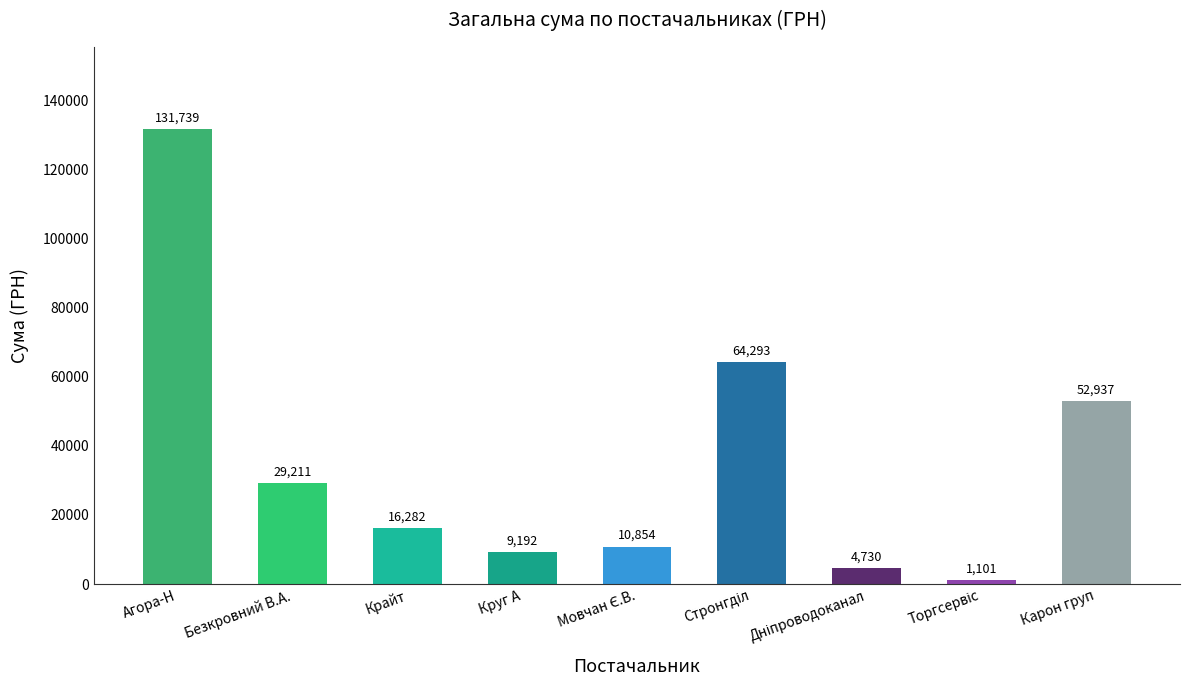

What is the label of the 8th bar from the right?

Безкровний В.А.